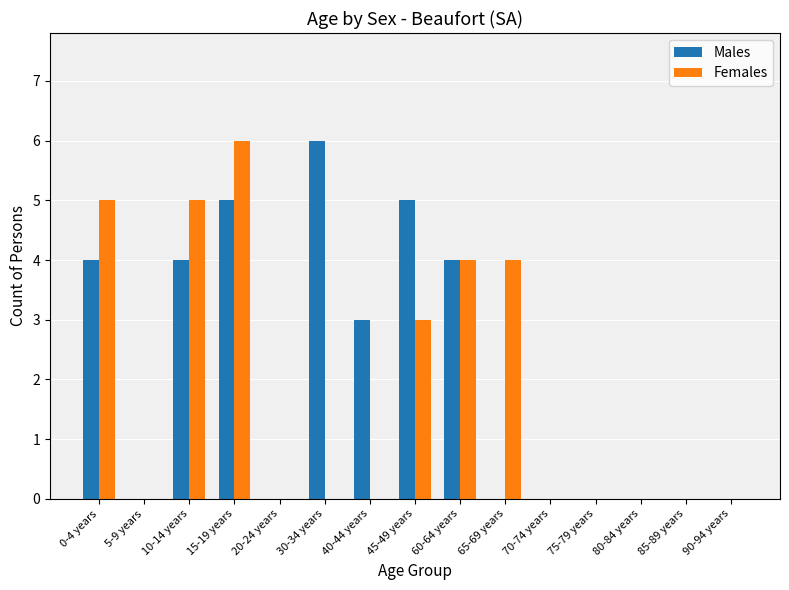

What is the maximum value shown in the chart?

6